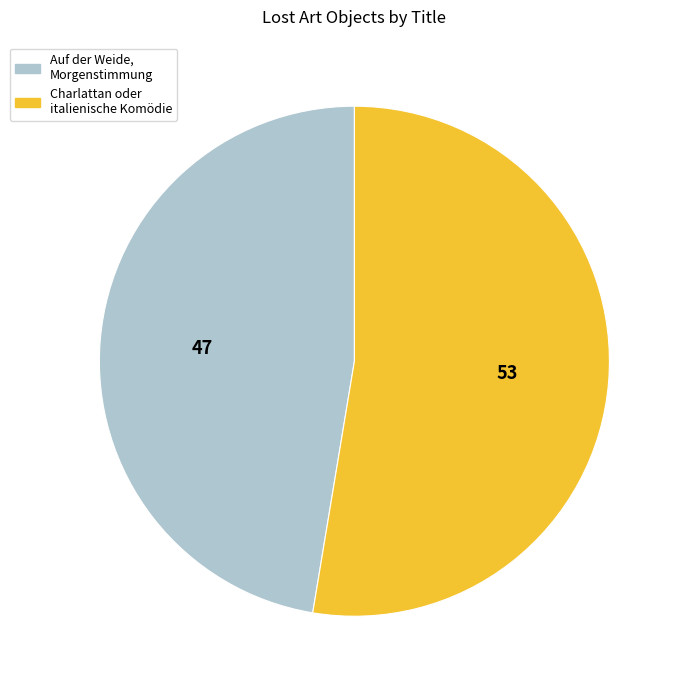

Is it true that Charlattan oder italienische Komödie is 53% of the pie?

True